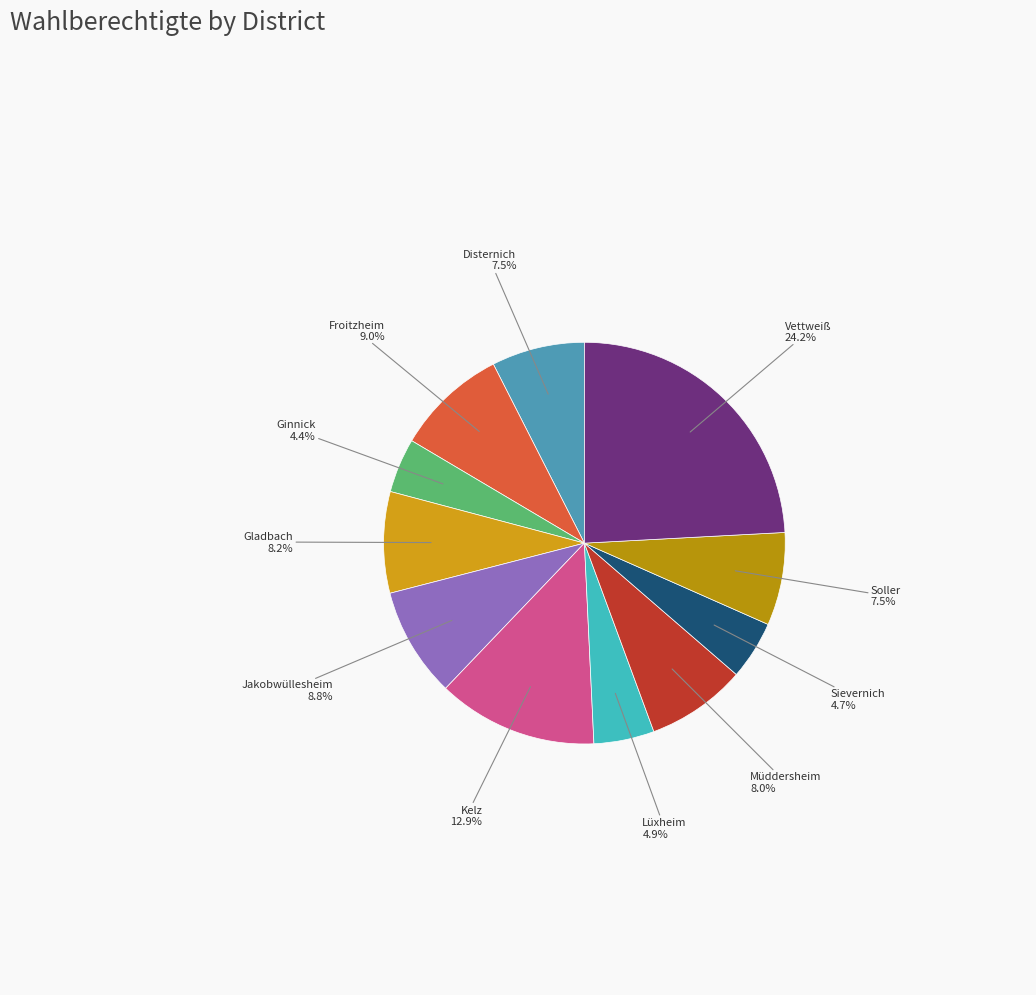

To the nearest percent, what is the difference between the Kelz and Froitzheim slice percentages?

4%